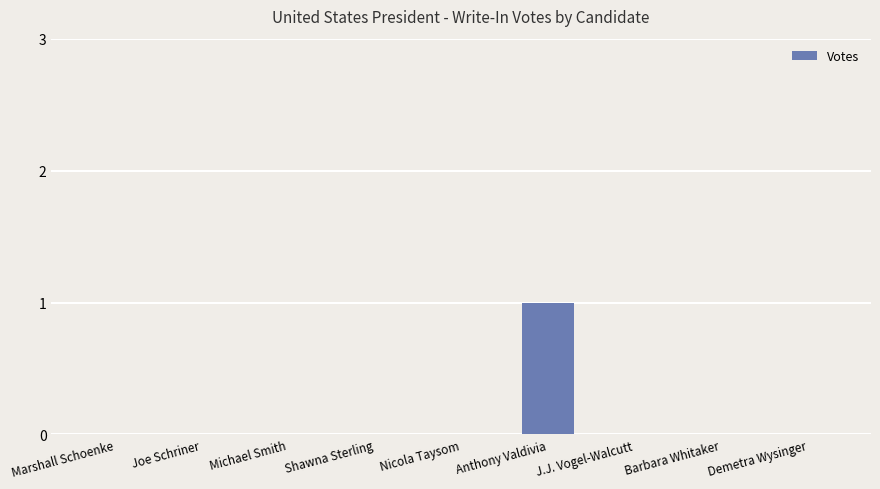

The value at Nicola Taysom is 1. True or false?

False